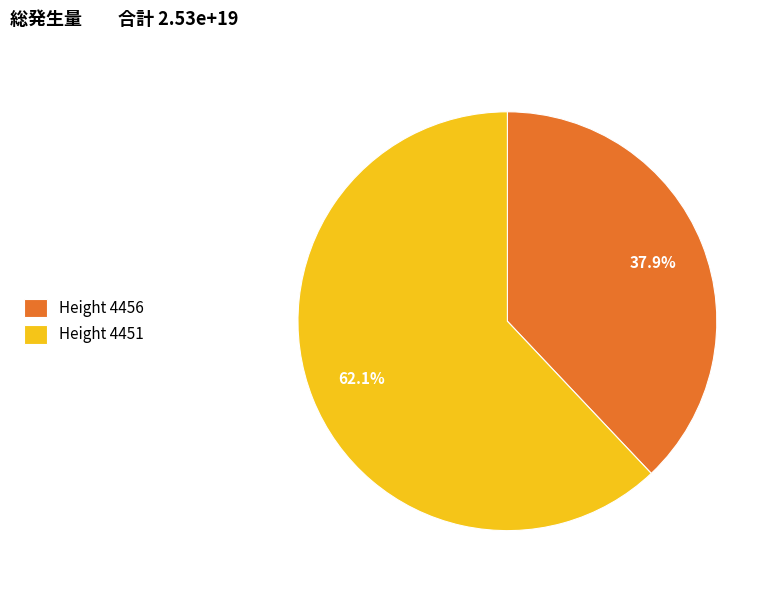

To the nearest percent, what is the difference between the largest and smallest slice percentages?

24%